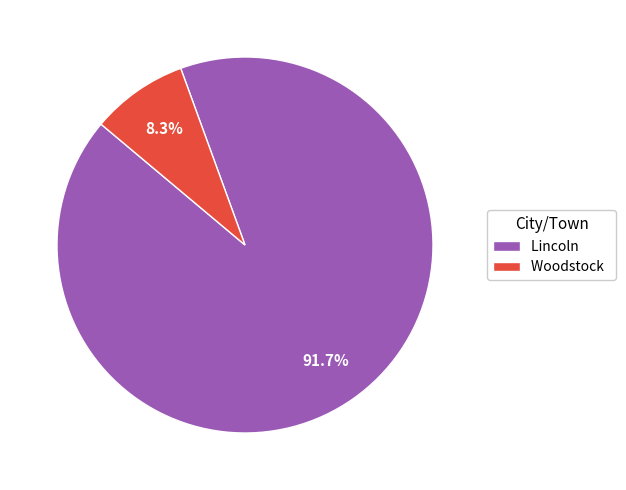

Is there any slice that represents more than half of the pie?

Yes